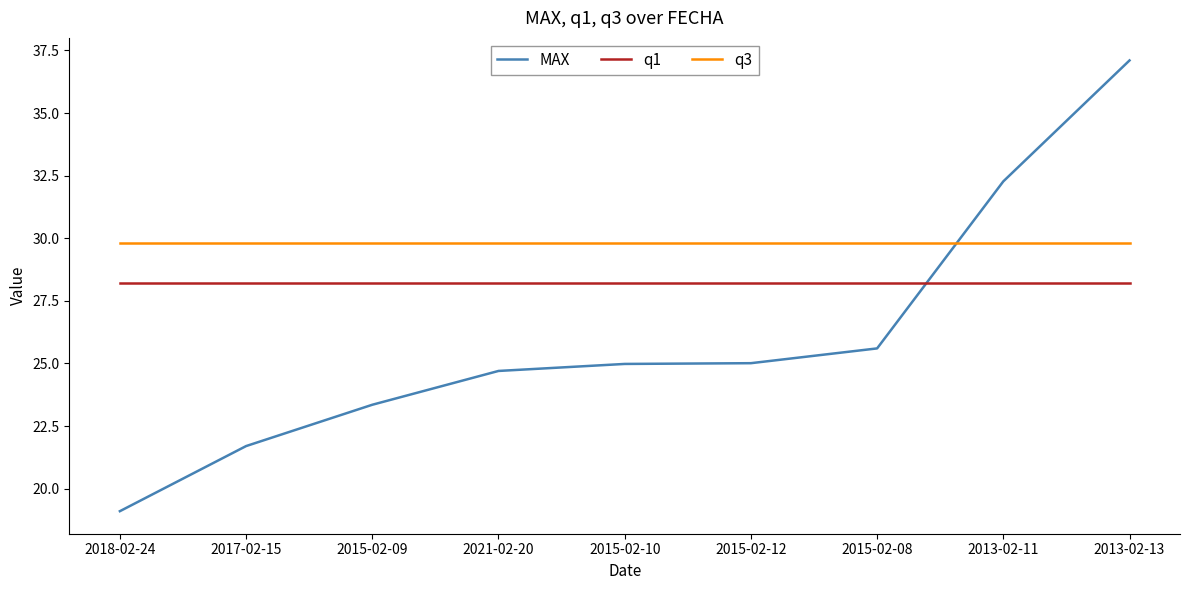

The value of MAX at 2017-02-15 is 21.7. True or false?

True